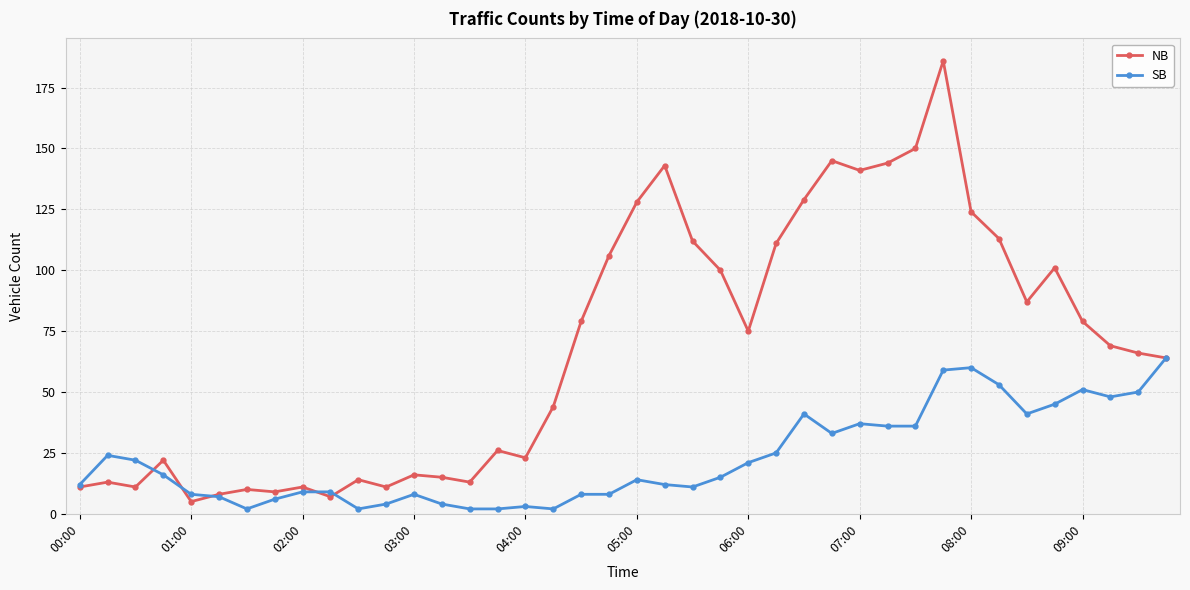

Rank the series by their maximum value, from lowest to highest.

SB, NB